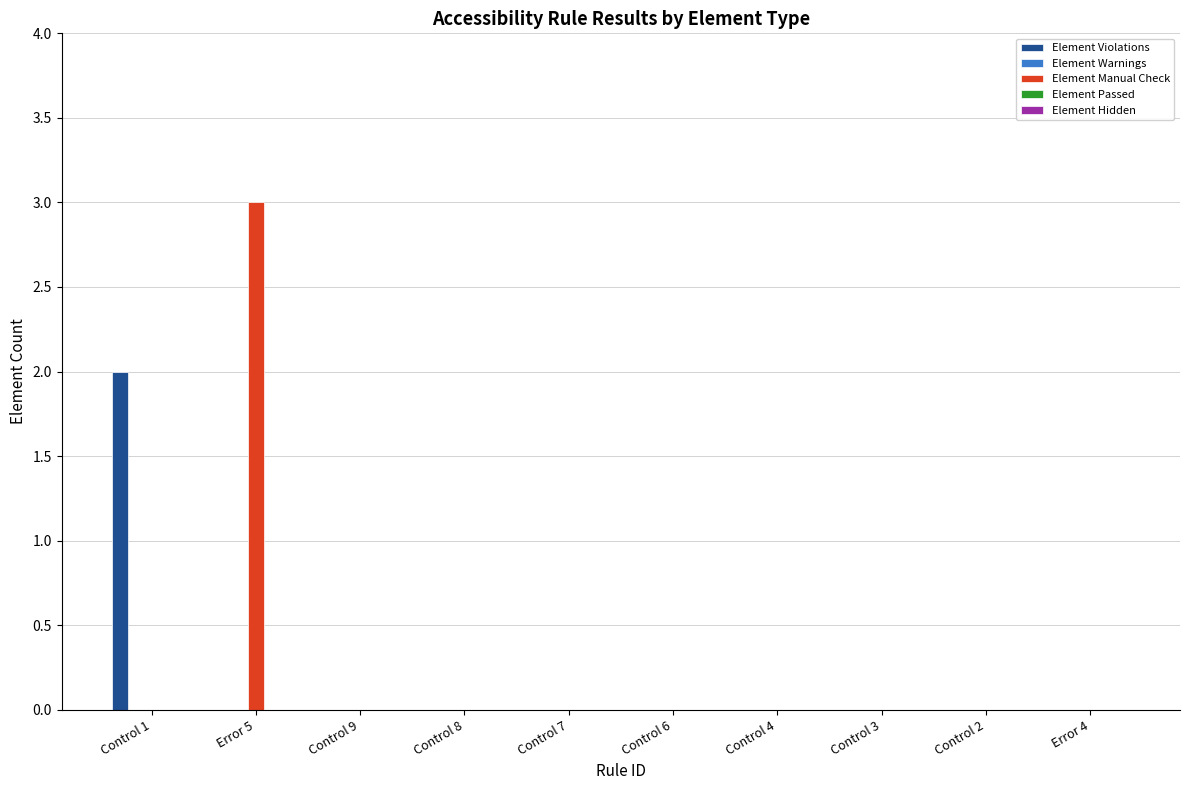

Is the value of Element Manual Check at Error 5 greater than the value of Element Violations at Control 7?

Yes